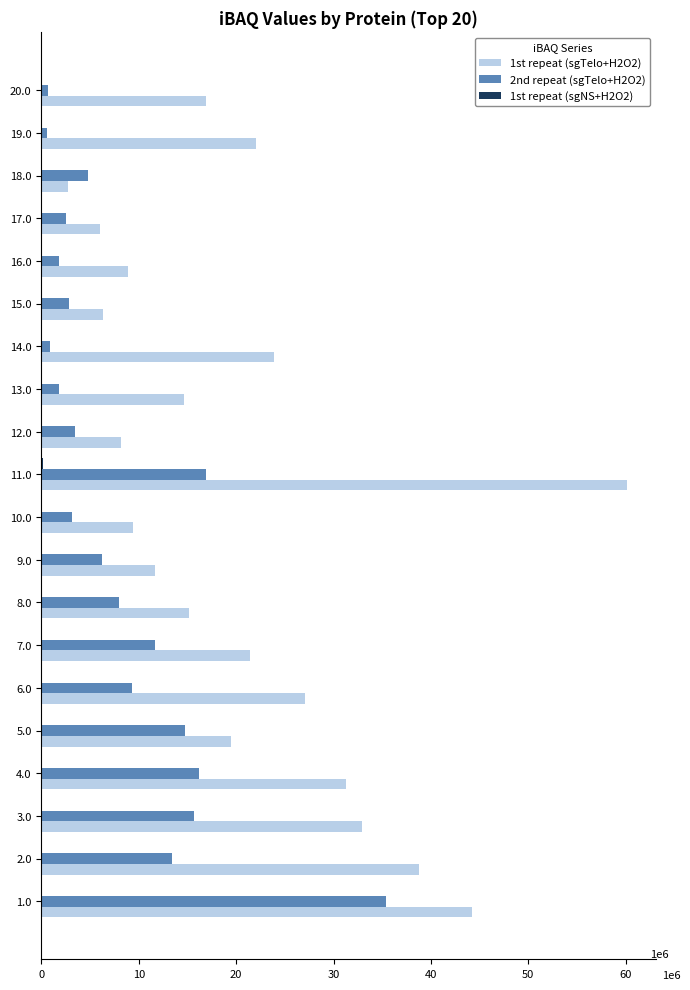

What is the greatest value displayed?

60100000